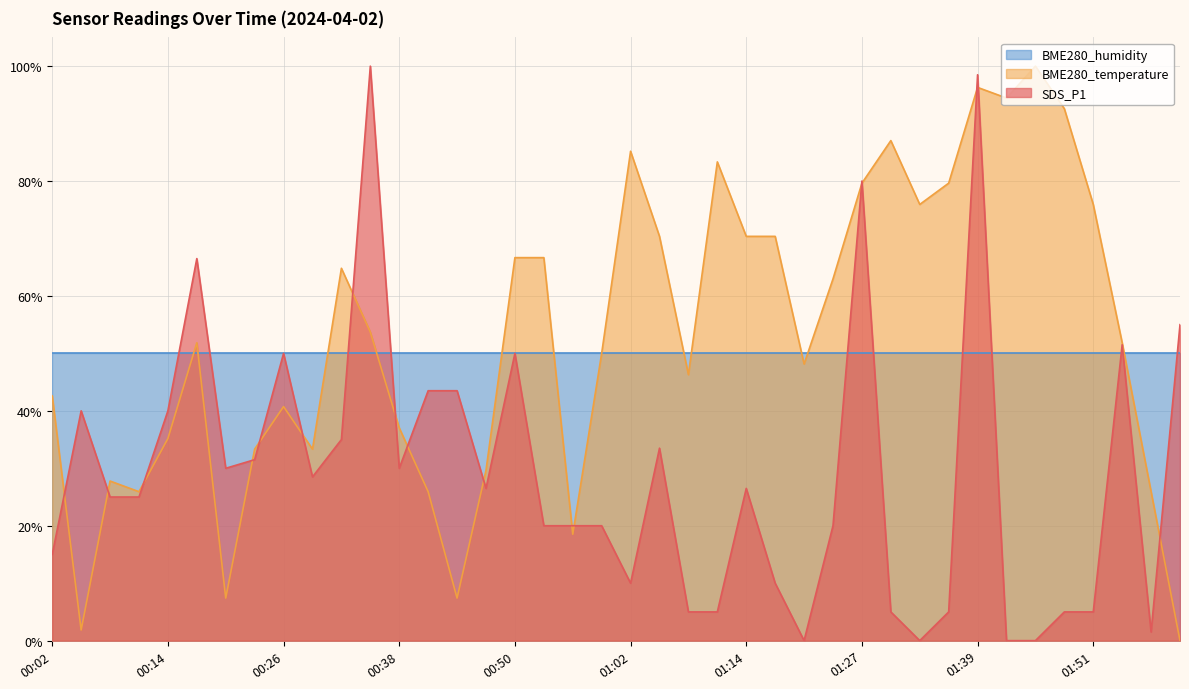

Which series has the largest total across all categories?

BME280_temperature